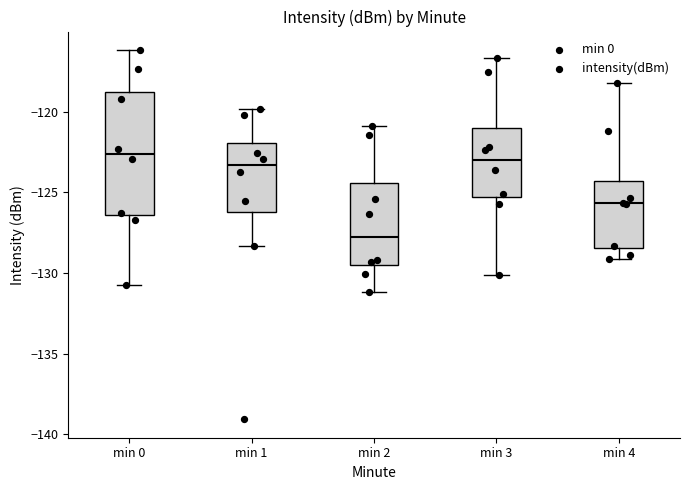

Reading left to right, transcribe this box plot: for each box, give where its median line is, the range the box spans, and where its two whiskers end, as read against the y-axis. The values are not printed on the chart, so give them approximately, as read against the axis.

min 0: median -122.5, box -126.5 to -118.5, whiskers -131.0 to -116.0
min 1: median -123.5, box -126.0 to -122.0, whiskers -128.5 to -120.0
min 2: median -128.0, box -129.5 to -124.5, whiskers -131.0 to -121.0
min 3: median -123.0, box -125.5 to -121.0, whiskers -130.0 to -116.5
min 4: median -125.5, box -128.5 to -124.5, whiskers -129.0 to -118.0